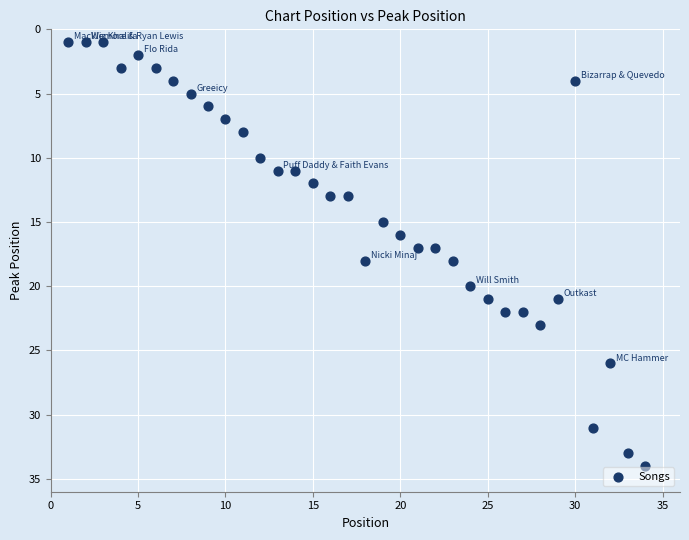

What is the range of X values (max minus min)?

33